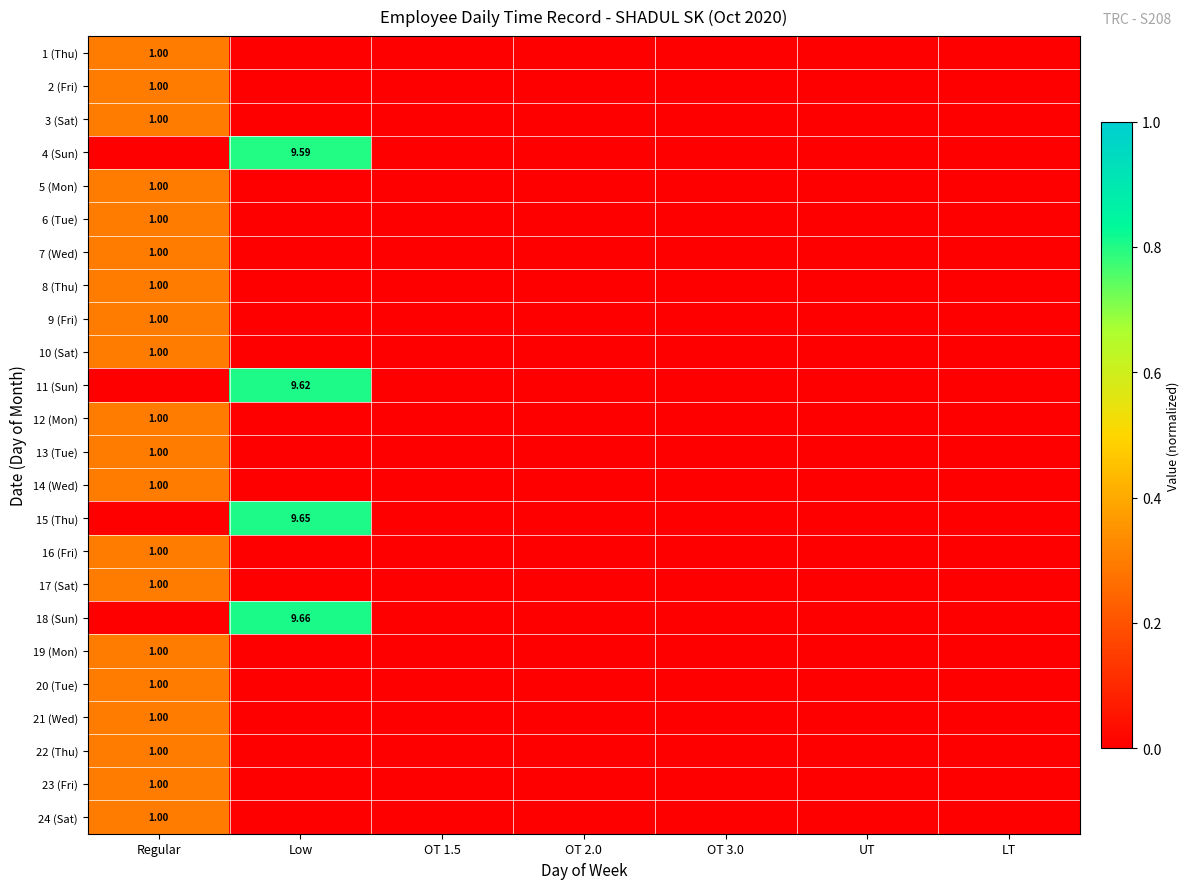

List the labels in order of 23 (Fri) value, smallest first.

Low, OT 1.5, OT 2.0, OT 3.0, UT, LT, Regular